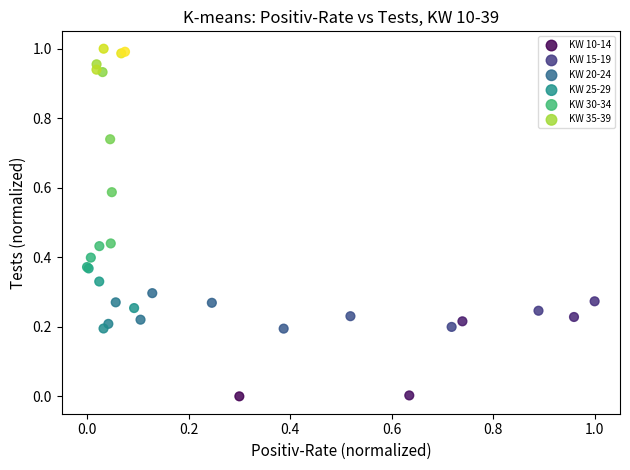

Which series reaches the maximum Y coordinate?

KW 35-39